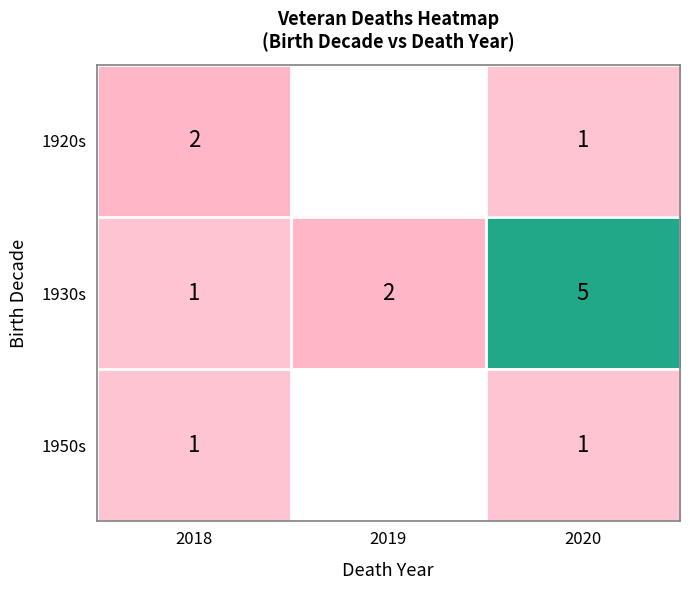

Which has a higher value, 2018 or 2019?

2018